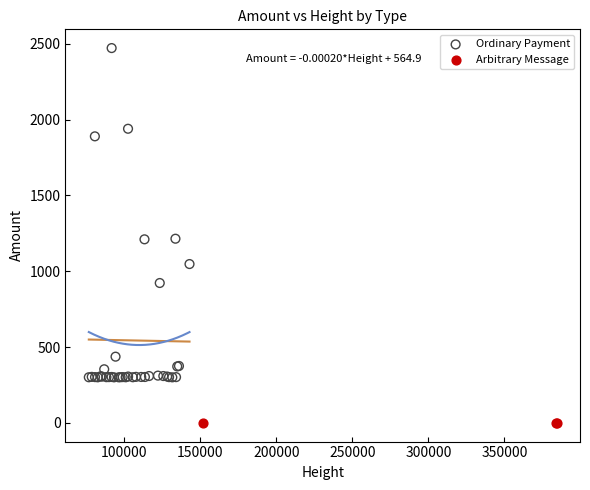

Which series contains the lowest Y value?

Arbitrary Message